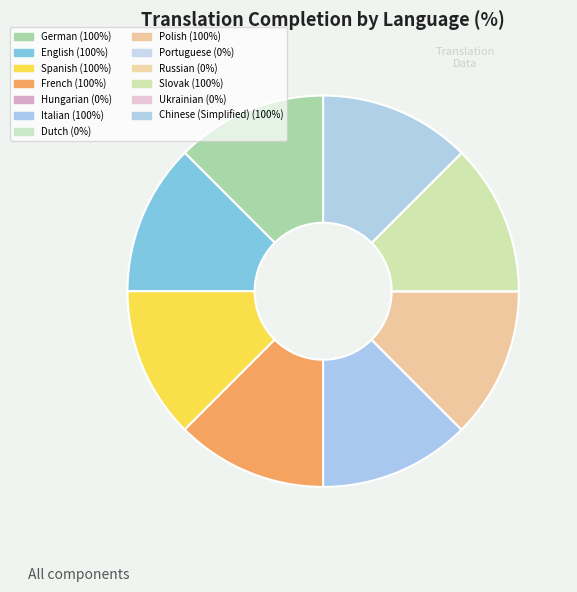

Is it true that Dutch is 8% of the pie?

False